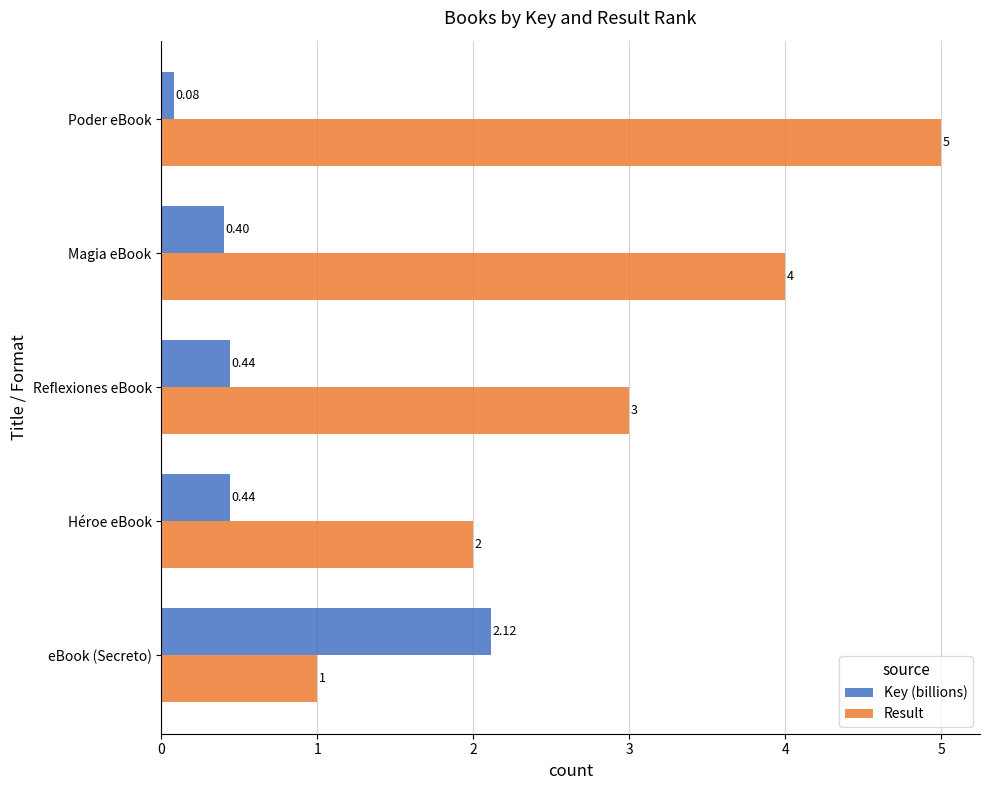

At which category is the sum across all series the highest?

Poder eBook